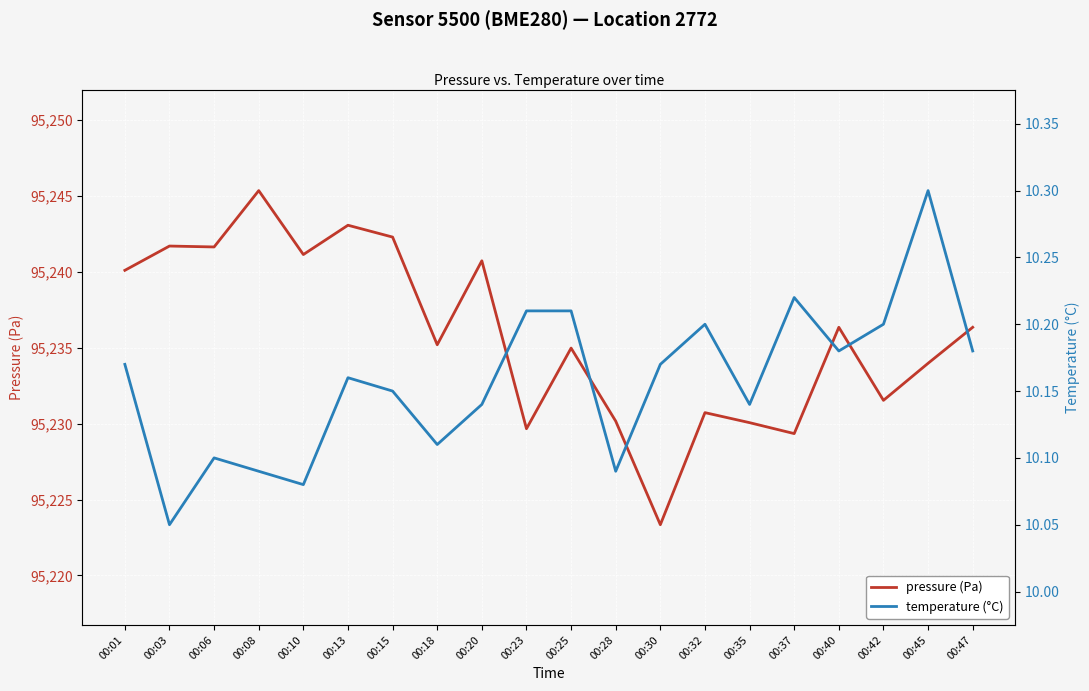

How many lines are shown in the chart?

2